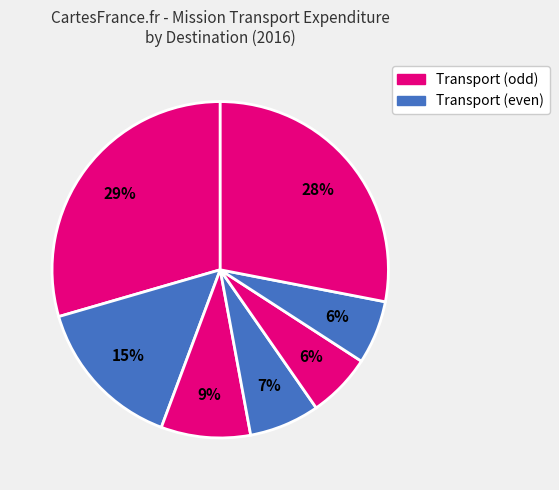

How many slices are in this pie chart?

7